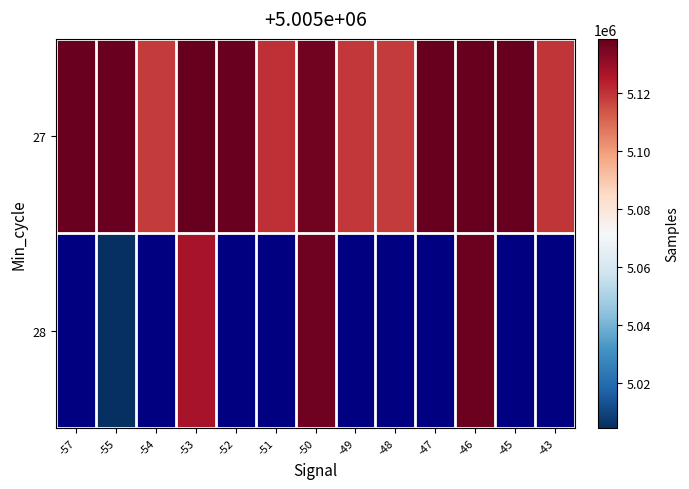

How many data points in 28 are above 5136777?

1